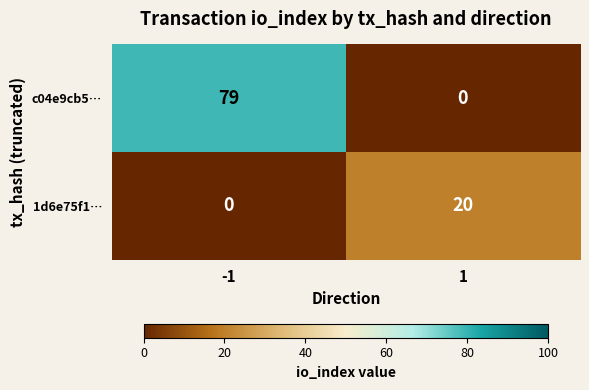

How many values in 1d6e75f1… are above zero?

1